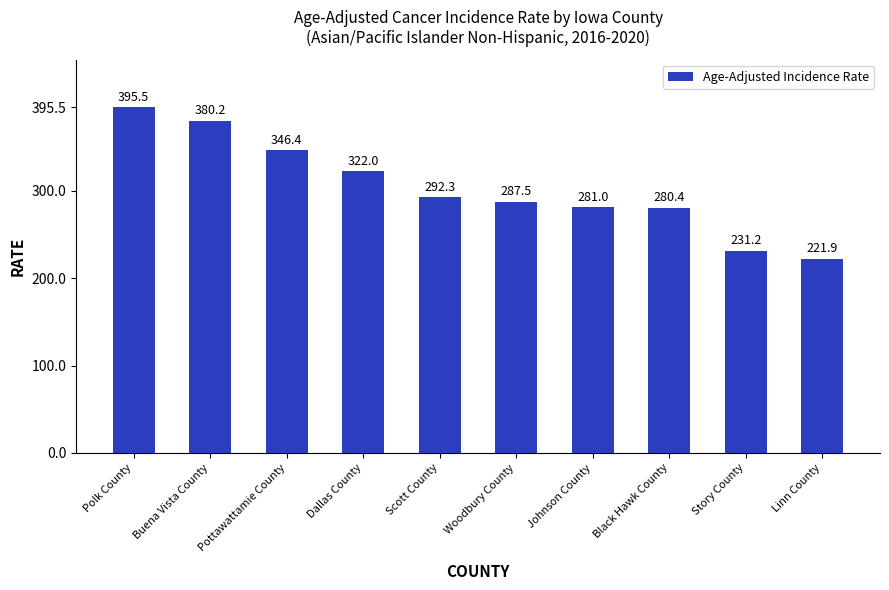

Reading right to left, what are all the values shown in this chart?

Linn County=221.9	Story County=231.2	Black Hawk County=280.4	Johnson County=281.0	Woodbury County=287.5	Scott County=292.3	Dallas County=322.0	Pottawattamie County=346.4	Buena Vista County=380.2	Polk County=395.5